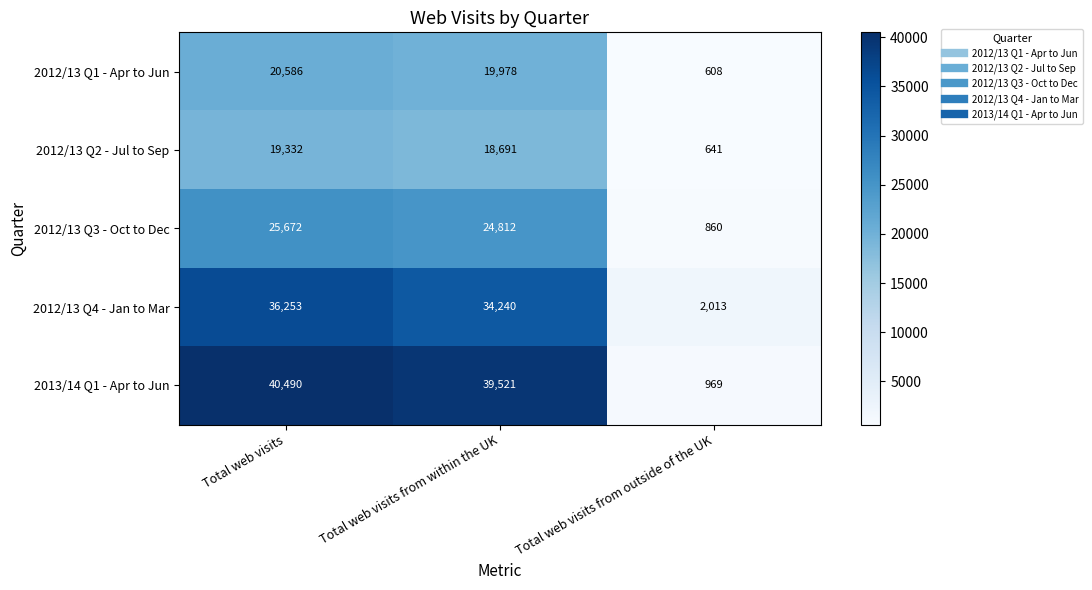

What is the difference between the maximum and minimum values in the 2012/13 Q3 - Oct to Dec series?

24812